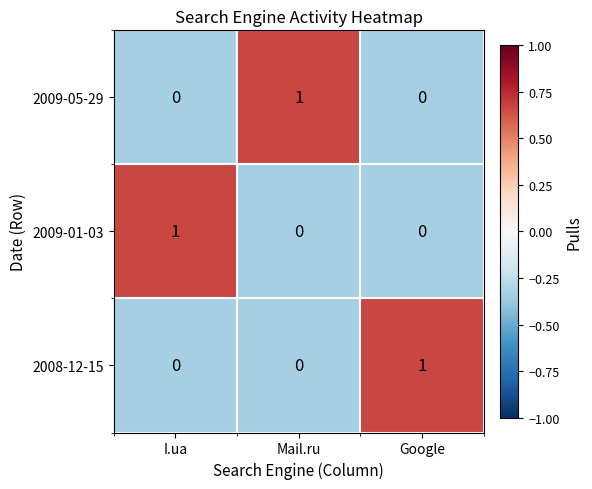

At how many categories does at least one series exceed 0?

3